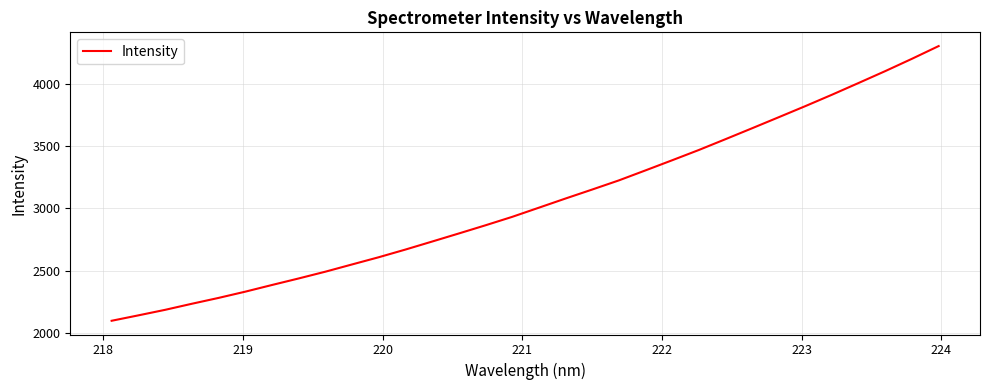

What is the sum of all values?

97666.0